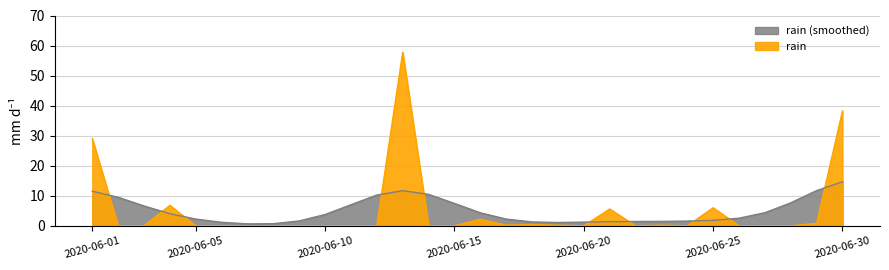

List the labels in order of value, largest first.

2020-06-13, 2020-06-30, 2020-06-01, 2020-06-04, 2020-06-25, 2020-06-21, 2020-06-16, 2020-06-29, 2020-06-18, 2020-06-17, 2020-06-19, 2020-06-23, 2020-06-02, 2020-06-03, 2020-06-05, 2020-06-06, 2020-06-07, 2020-06-08, 2020-06-09, 2020-06-10, 2020-06-11, 2020-06-12, 2020-06-14, 2020-06-15, 2020-06-20, 2020-06-22, 2020-06-24, 2020-06-26, 2020-06-27, 2020-06-28